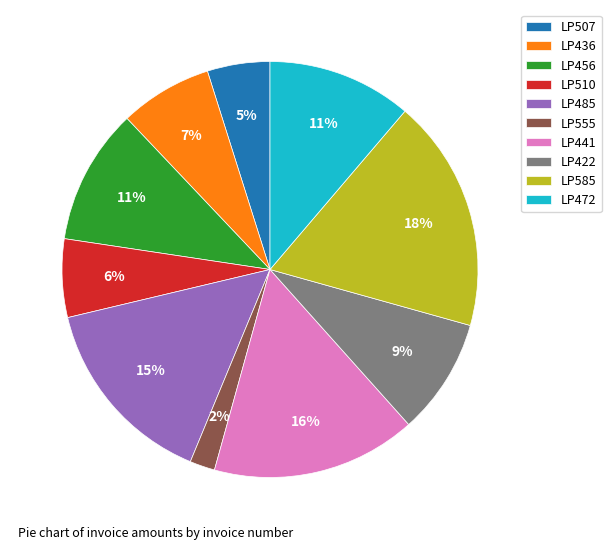

To the nearest percent, what percentage of the pie is LP510?

6%